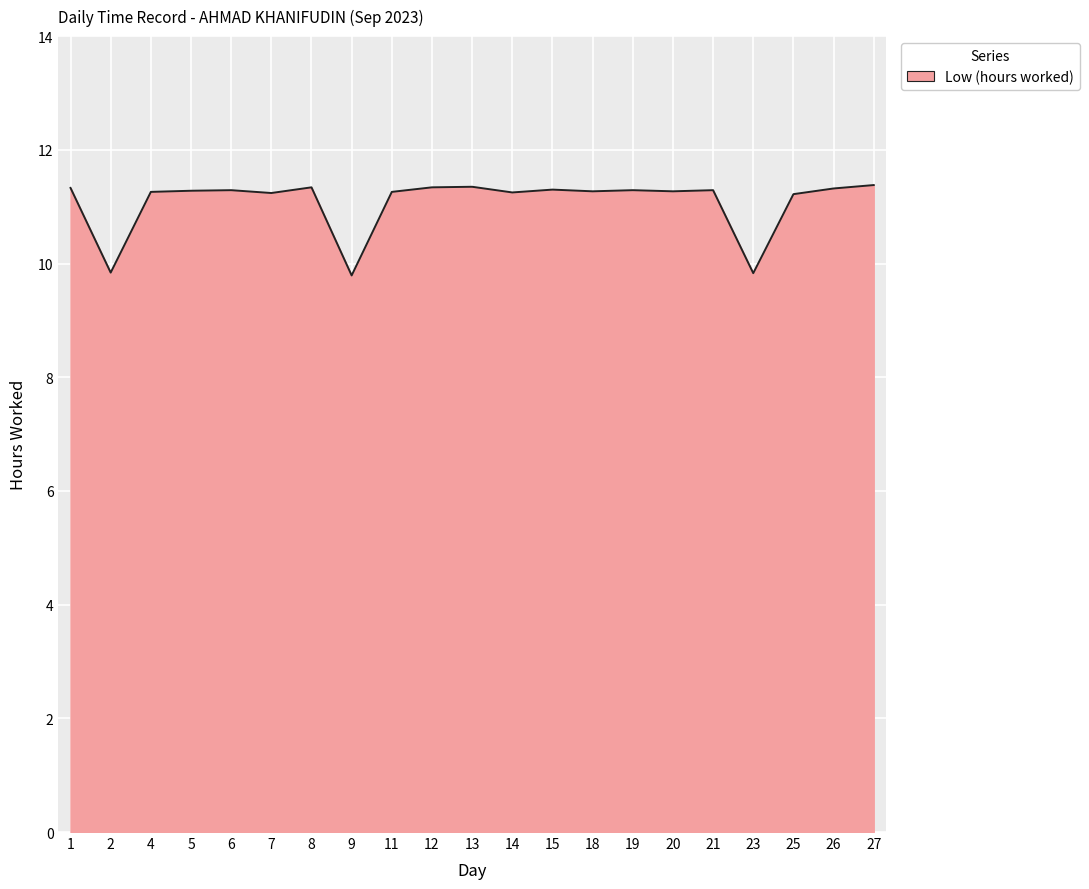

What is the minimum value shown in the chart?

9.8